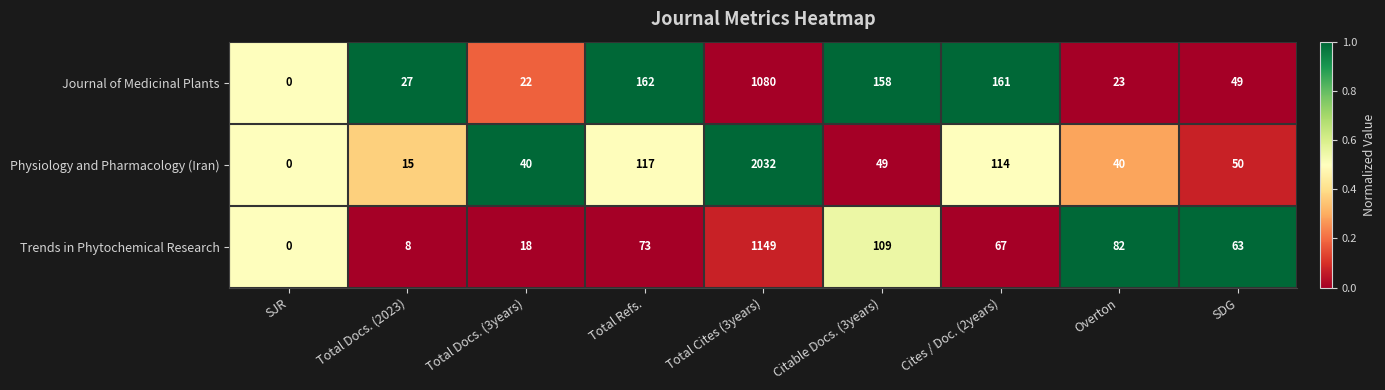

Between Total Docs. (2023) and SDG, which series saw the biggest shift?

Trends in Phytochemical Research